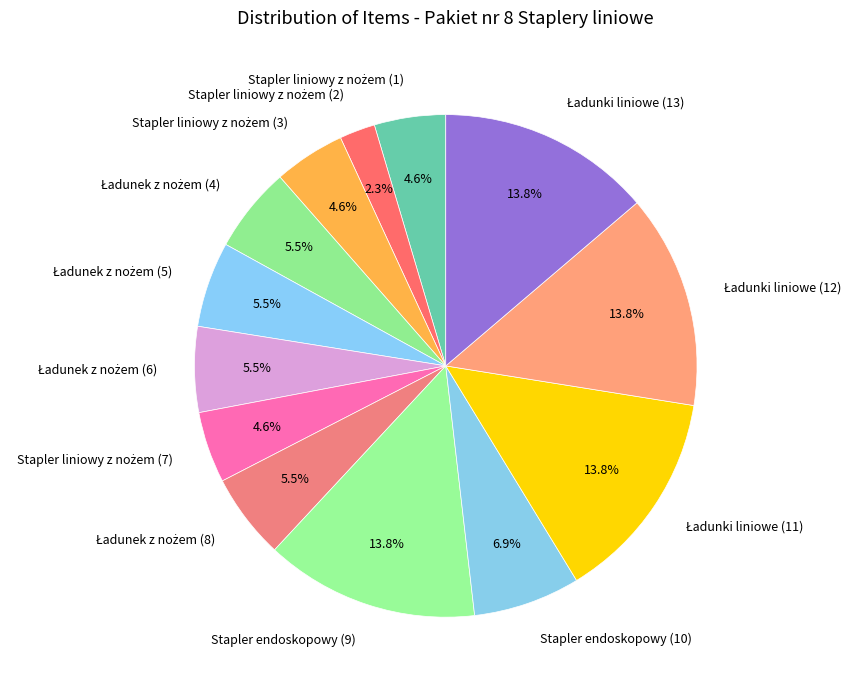

How many segments does this pie chart have?

13